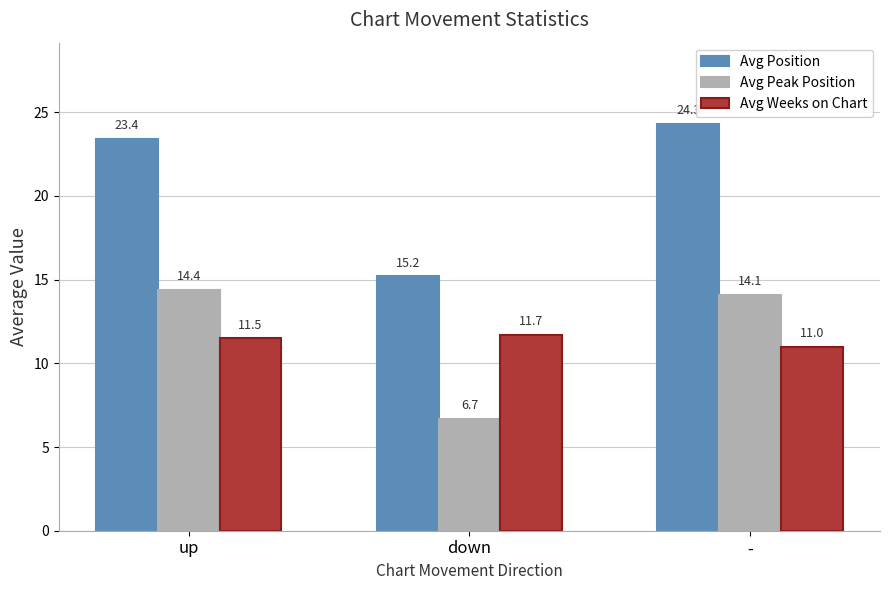

What is the total value across all series at -?

49.4